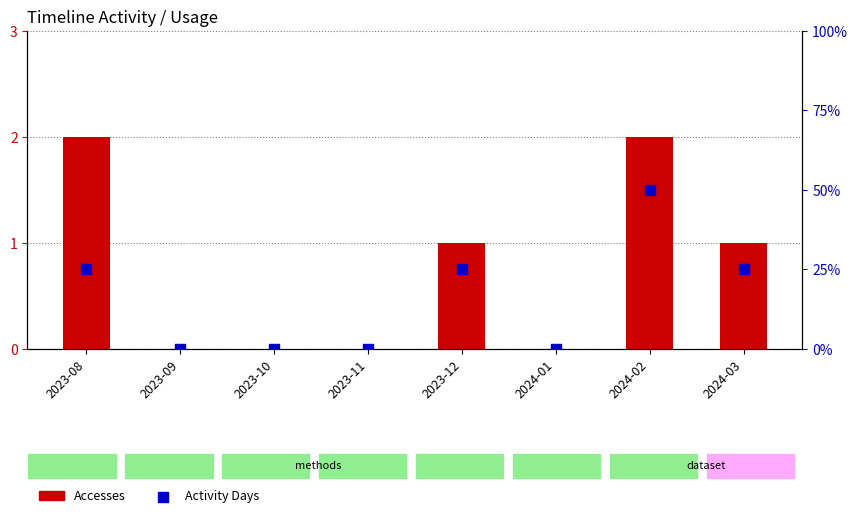

At which category is the sum across all series the highest?

2024-02